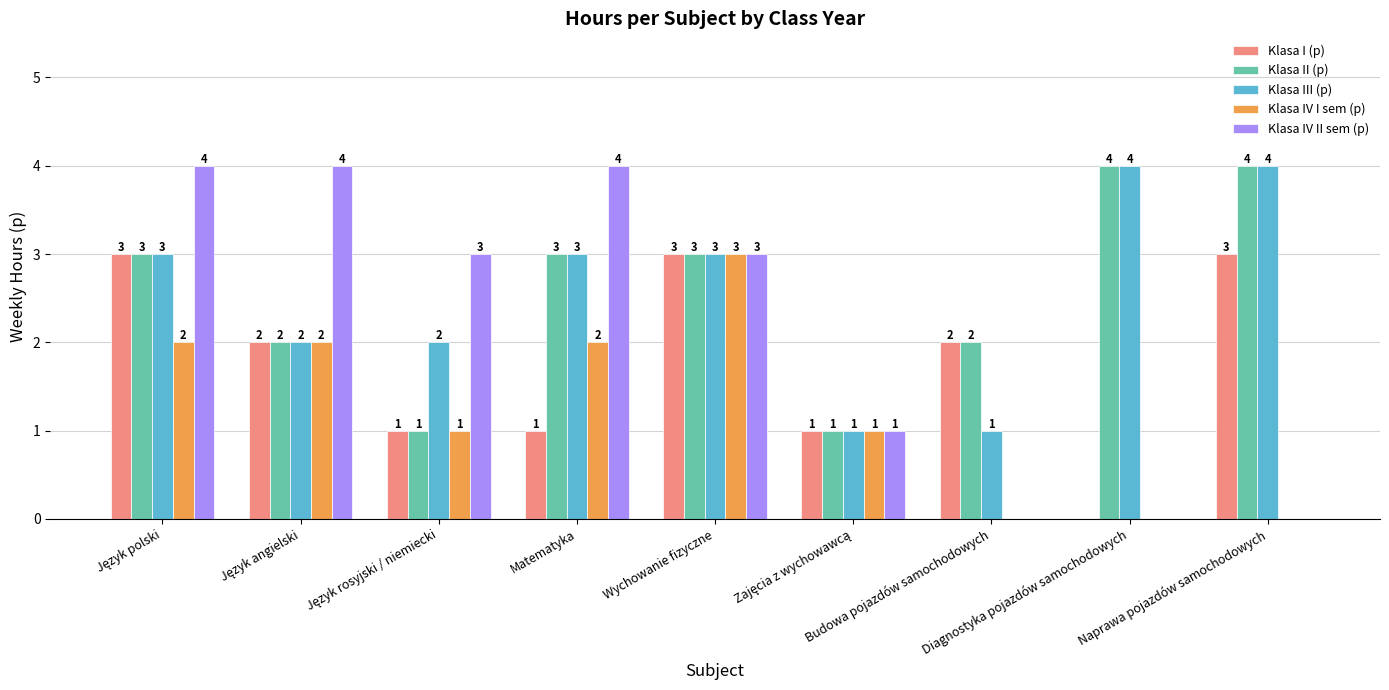

What is the maximum value shown in the chart?

4